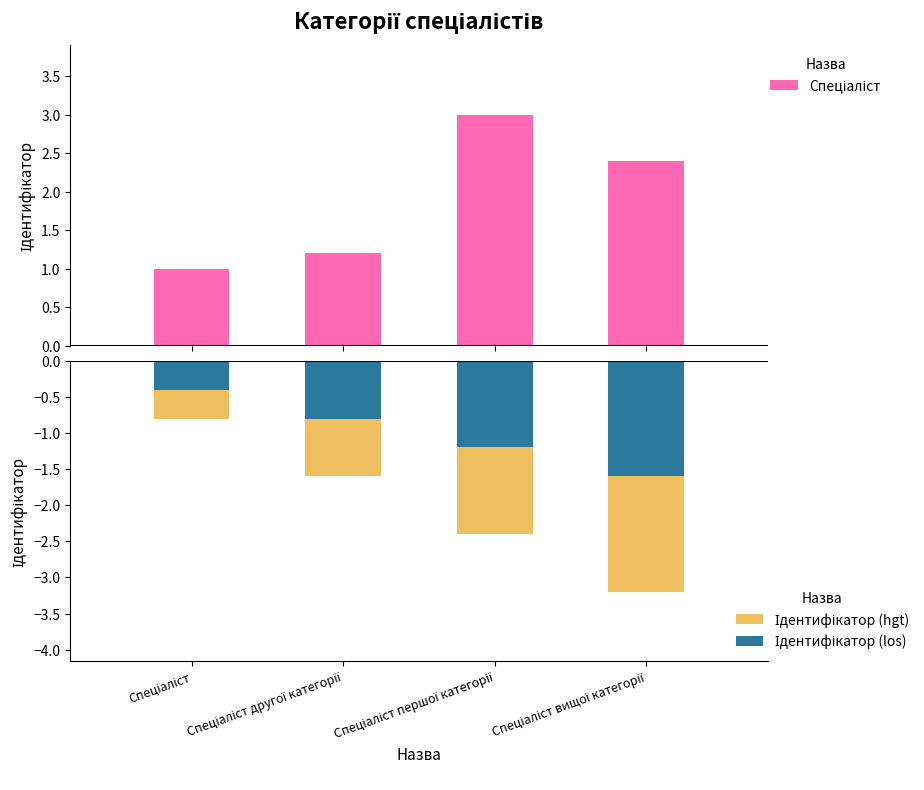

What is the label of the 3rd bar from the right?

Спеціаліст другої категорії